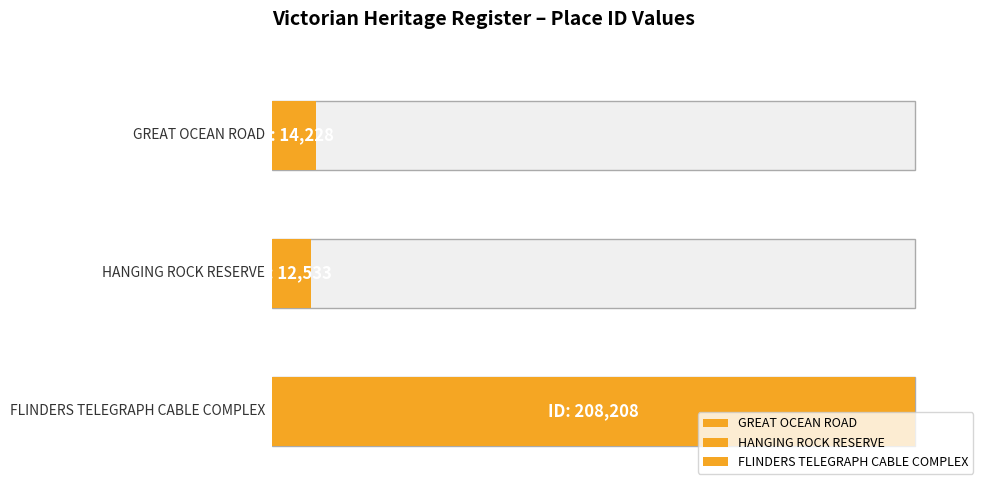

Are the bars grouped side by side (vs. stacked)?

No